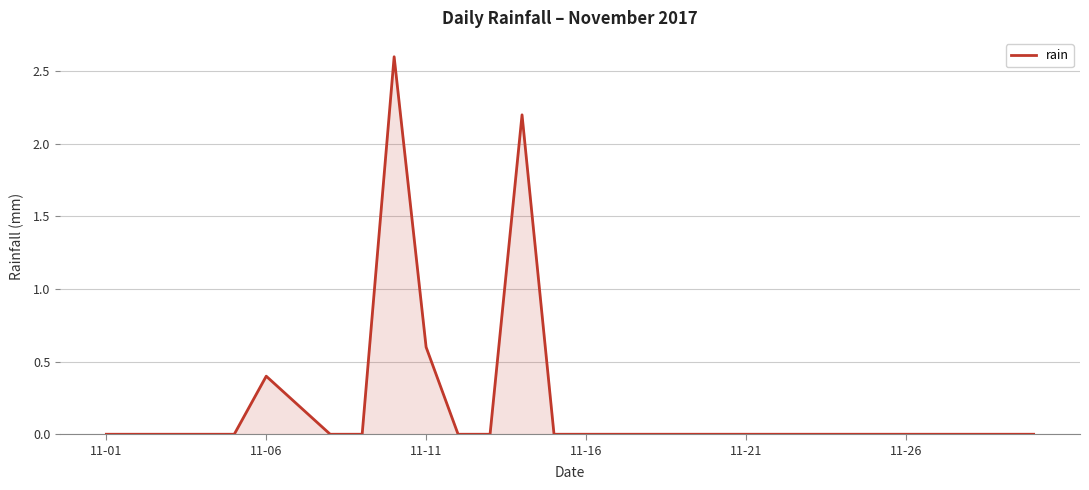

What is the greatest value displayed?

2.6